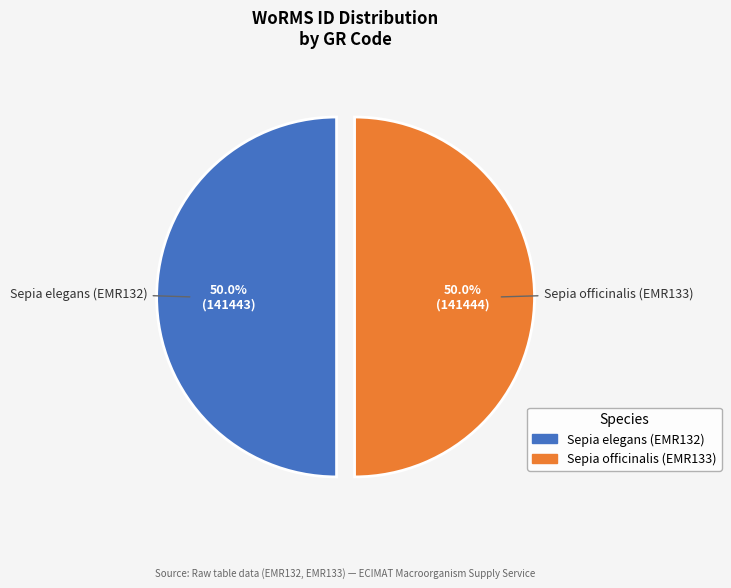

What is the ratio of the value at Sepia elegans (EMR132) to the value at Sepia officinalis (EMR133)?

1.0